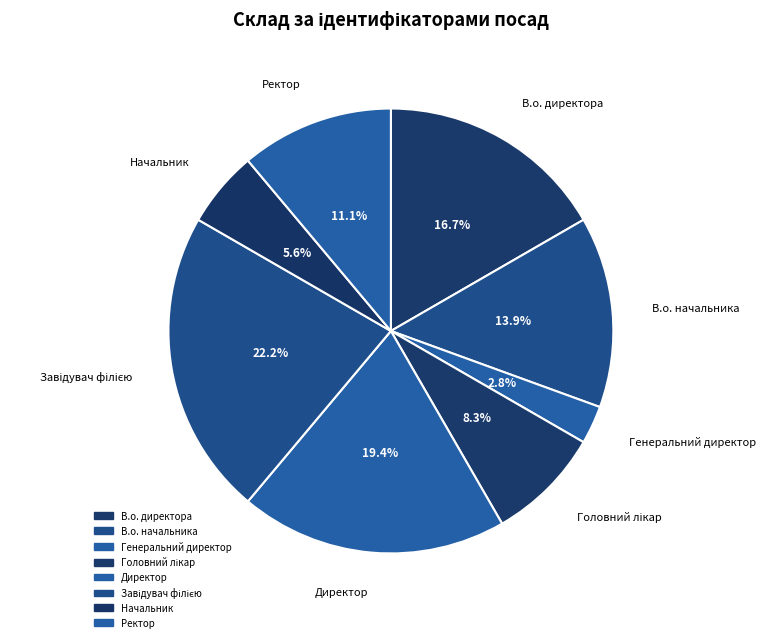

How many slices are in this pie chart?

8